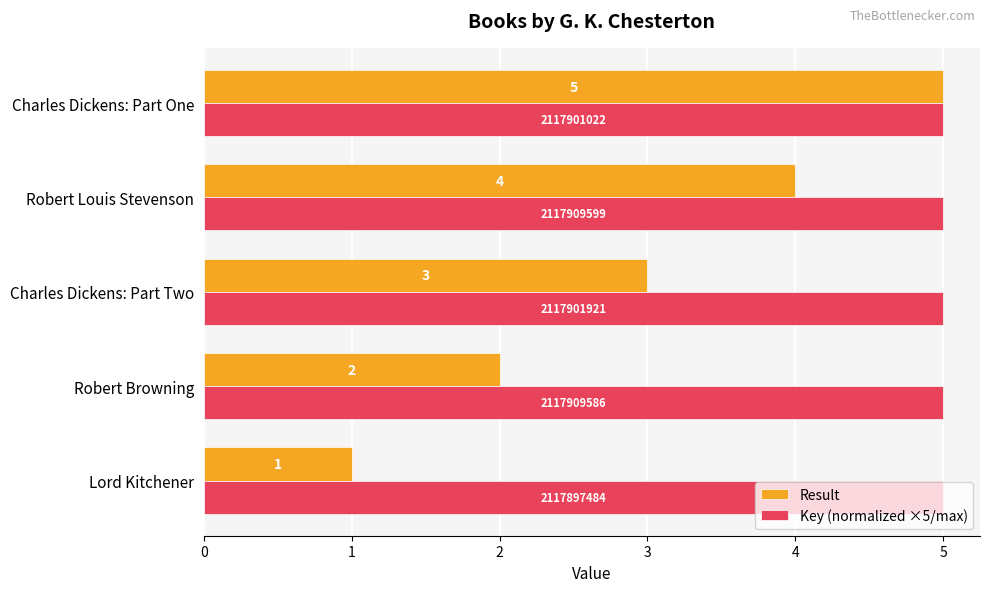

Rank the series at Charles Dickens: Part Two from lowest to highest value.

Result, Key (normalized ×5/max)